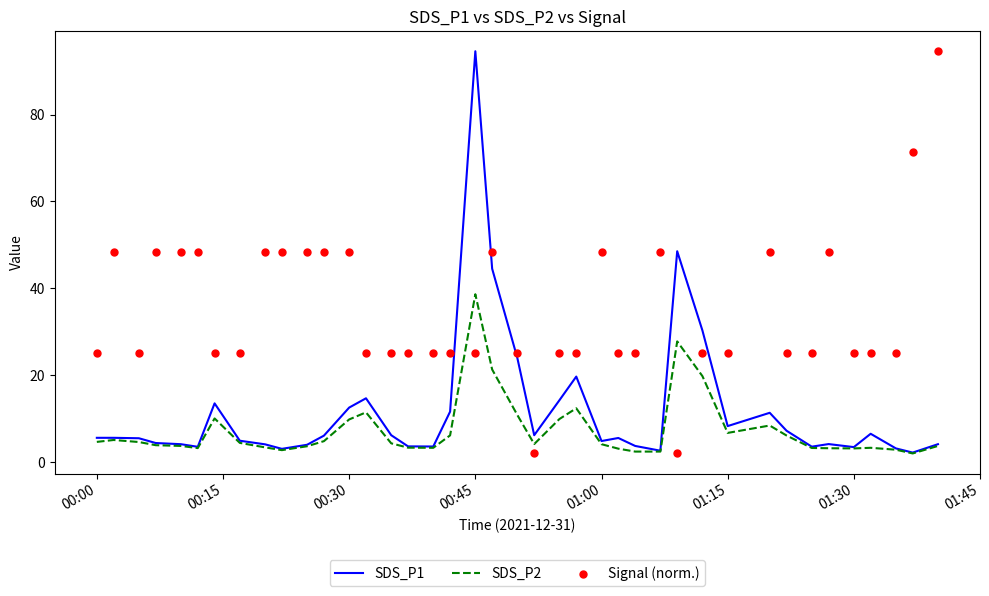

The value of SDS_P2 at 01:15 is 2.6. True or false?

False